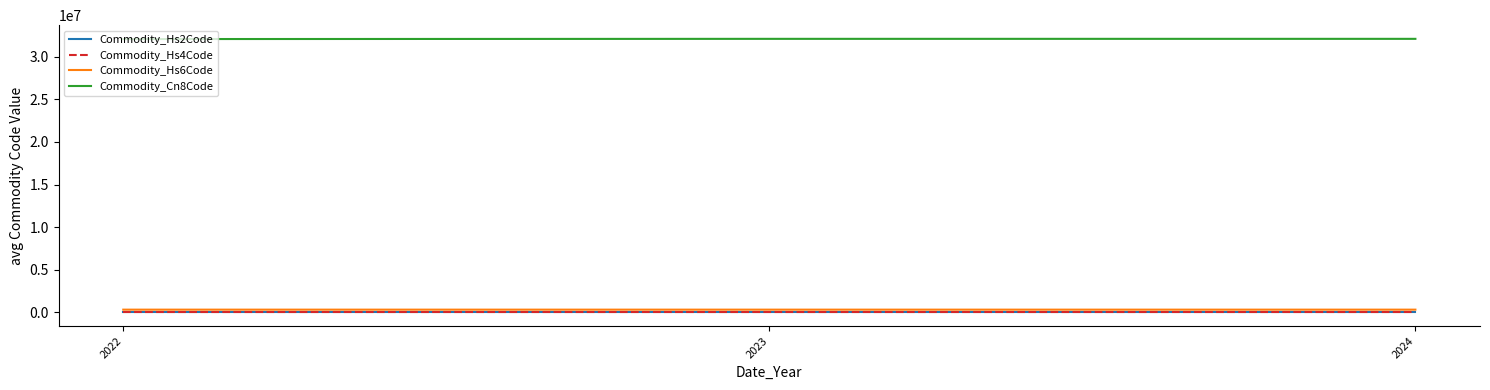

What are all the series names shown in the legend?

Commodity_Hs2Code, Commodity_Hs4Code, Commodity_Hs6Code, Commodity_Cn8Code